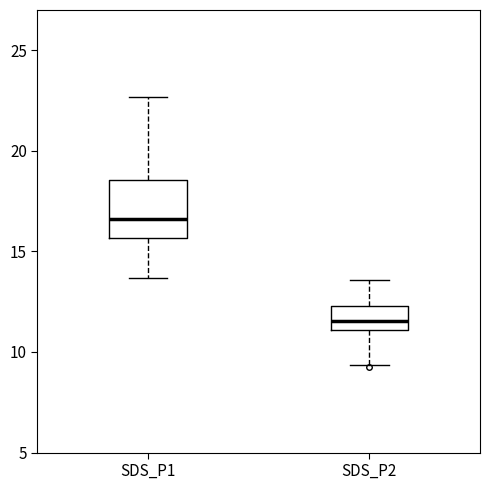

Where is the lower edge of the box for SDS_P1 on the y-axis? The values are not printed on the chart, so give them approximately, as read against the axis.

15.5